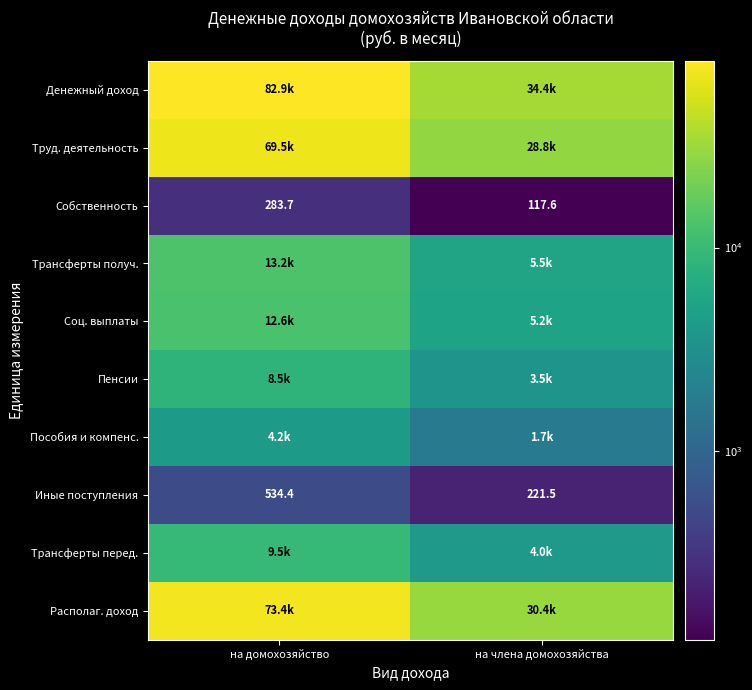

Count the number of data series in this chart.

10